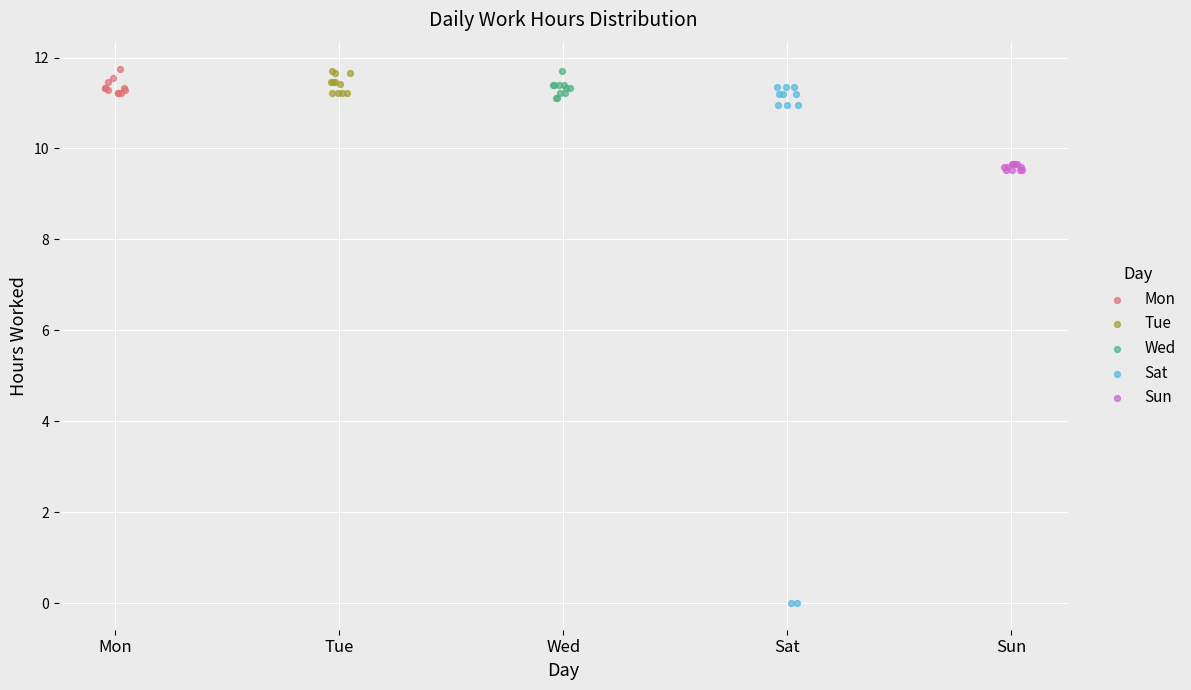

What are all the series names shown in the legend?

Mon, Tue, Wed, Sat, Sun